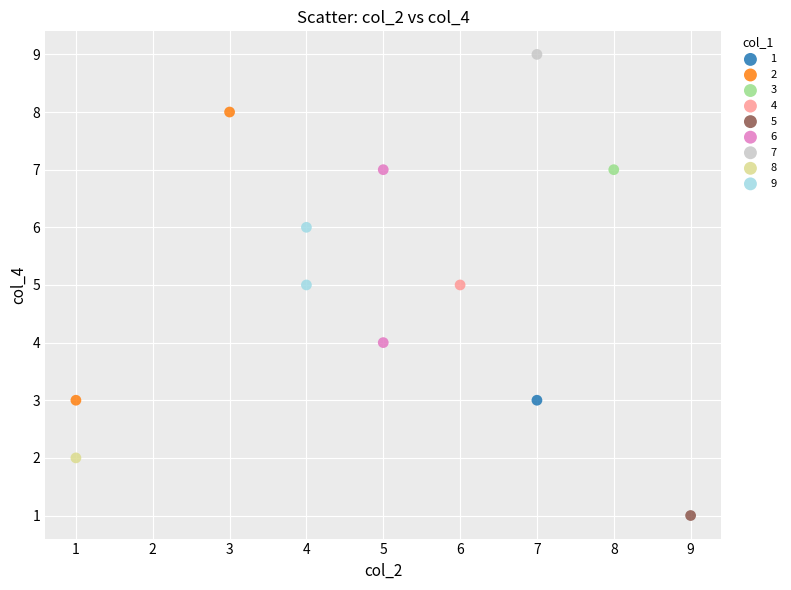

Which series reaches the minimum Y coordinate?

5